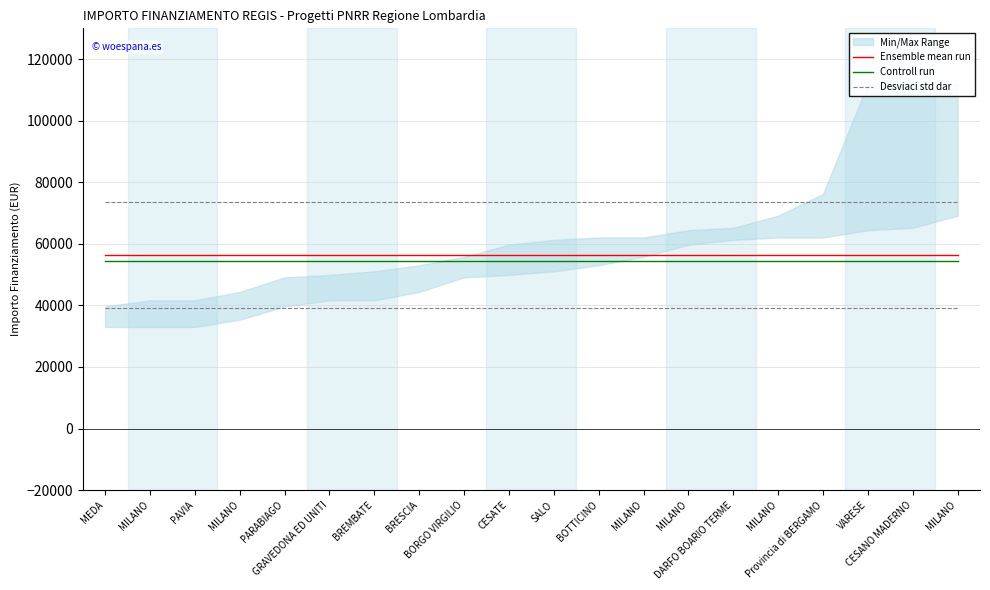

Reading left to right, list all the values displayed in this chart.

Ensemble mean run: MEDA=56328.1	MILANO=56328.1	PAVIA=56328.1	MILANO=56328.1	PARABIAGO=56328.1	GRAVEDONA ED UNITI=56328.1	BREMBATE=56328.1	BRESCIA=56328.1	BORGO VIRGILIO=56328.1	CESATE=56328.1	SALO=56328.1	BOTTICINO=56328.1	MILANO=56328.1	MILANO=56328.1	DARFO BOARIO TERME=56328.1	MILANO=56328.1	Provincia di BERGAMO=56328.1	VARESE=56328.1	CESANO MADERNO=56328.1	MILANO=56328.1
Controll run: MEDA=54403.3	MILANO=54403.3	PAVIA=54403.3	MILANO=54403.3	PARABIAGO=54403.3	GRAVEDONA ED UNITI=54403.3	BREMBATE=54403.3	BRESCIA=54403.3	BORGO VIRGILIO=54403.3	CESATE=54403.3	SALO=54403.3	BOTTICINO=54403.3	MILANO=54403.3	MILANO=54403.3	DARFO BOARIO TERME=54403.3	MILANO=54403.3	Provincia di BERGAMO=54403.3	VARESE=54403.3	CESANO MADERNO=54403.3	MILANO=54403.3
Desviaci std dar: MEDA=73456.0	MILANO=73456.0	PAVIA=73456.0	MILANO=73456.0	PARABIAGO=73456.0	GRAVEDONA ED UNITI=73456.0	BREMBATE=73456.0	BRESCIA=73456.0	BORGO VIRGILIO=73456.0	CESATE=73456.0	SALO=73456.0	BOTTICINO=73456.0	MILANO=73456.0	MILANO=73456.0	DARFO BOARIO TERME=73456.0	MILANO=73456.0	Provincia di BERGAMO=73456.0	VARESE=73456.0	CESANO MADERNO=73456.0	MILANO=73456.0